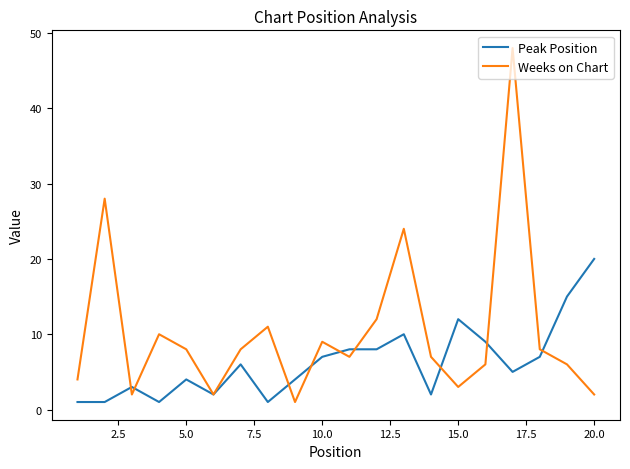

Reading right to left, extract all data points from this chart.

Peak Position: 20	15	7	5	9	12	2	10	8	8	7	4	1	6	2	4	1	3	1	1
Weeks on Chart: 2	6	8	48	6	3	7	24	12	7	9	1	11	8	2	8	10	2	28	4